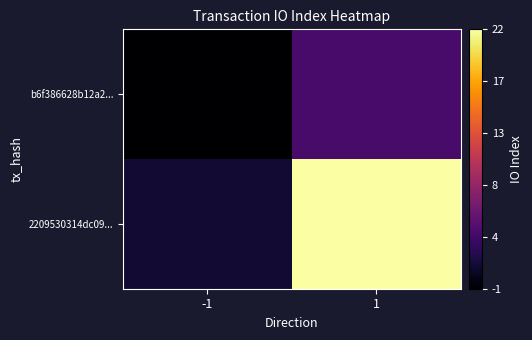

List the series in order of their overall mean, lowest first.

b6f386628b12a2..., 2209530314dc09...